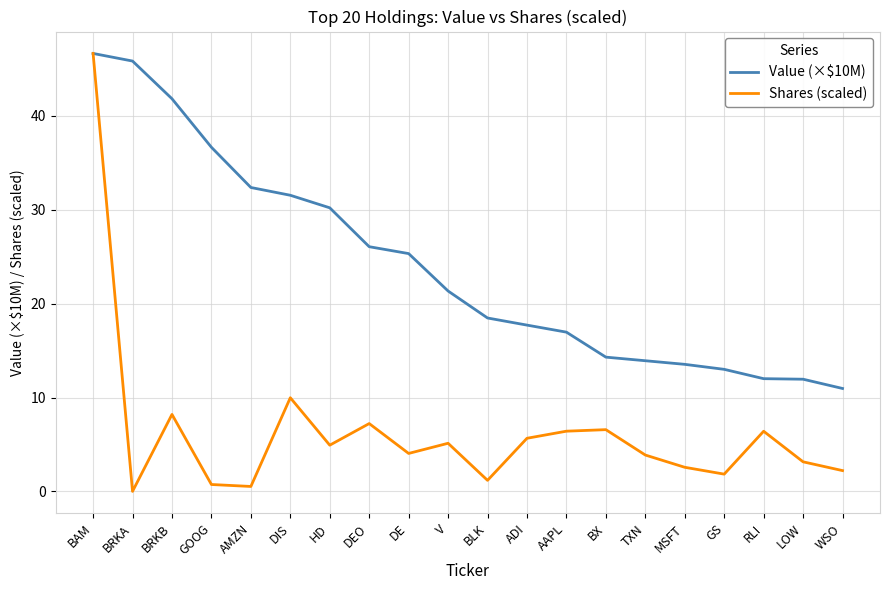

Is it true that Shares (scaled) equals 10.0 at DIS?

True